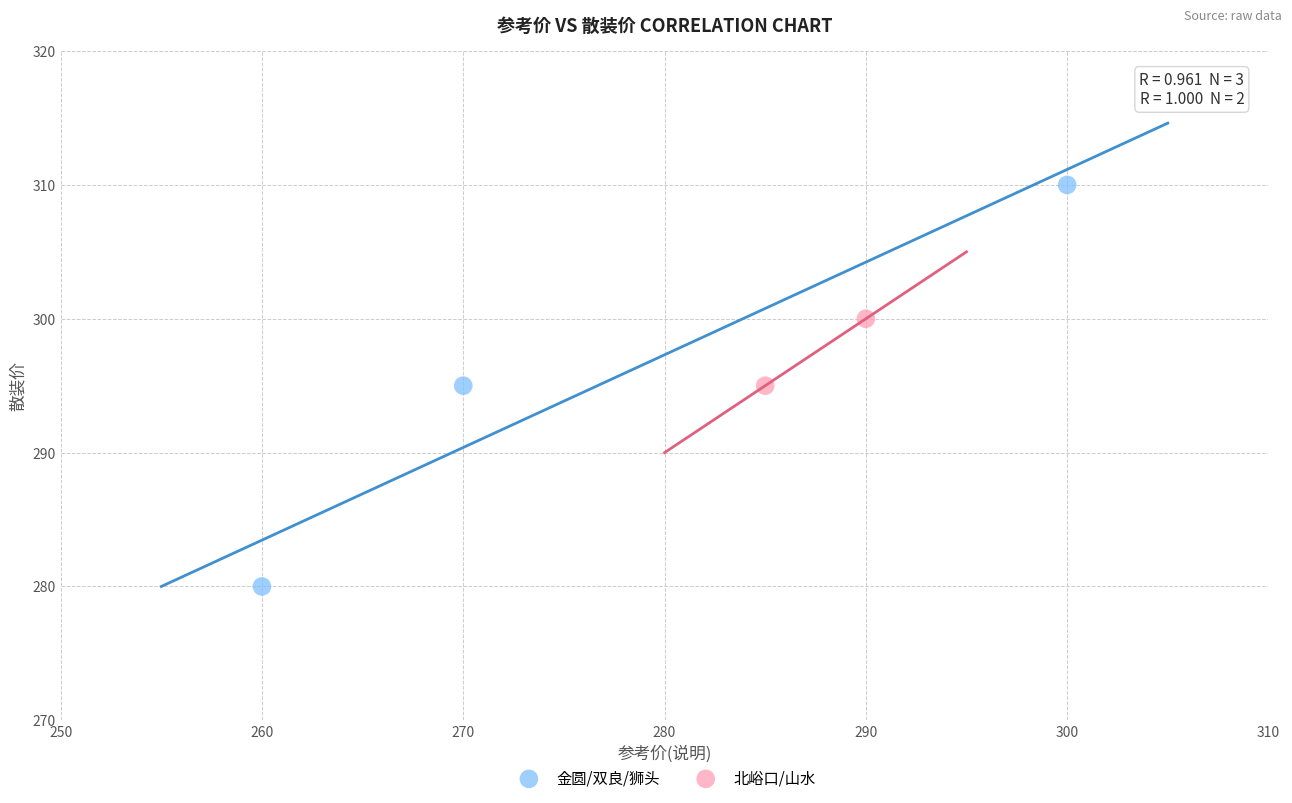

Which series reaches the maximum Y coordinate?

金圆/双良/狮头